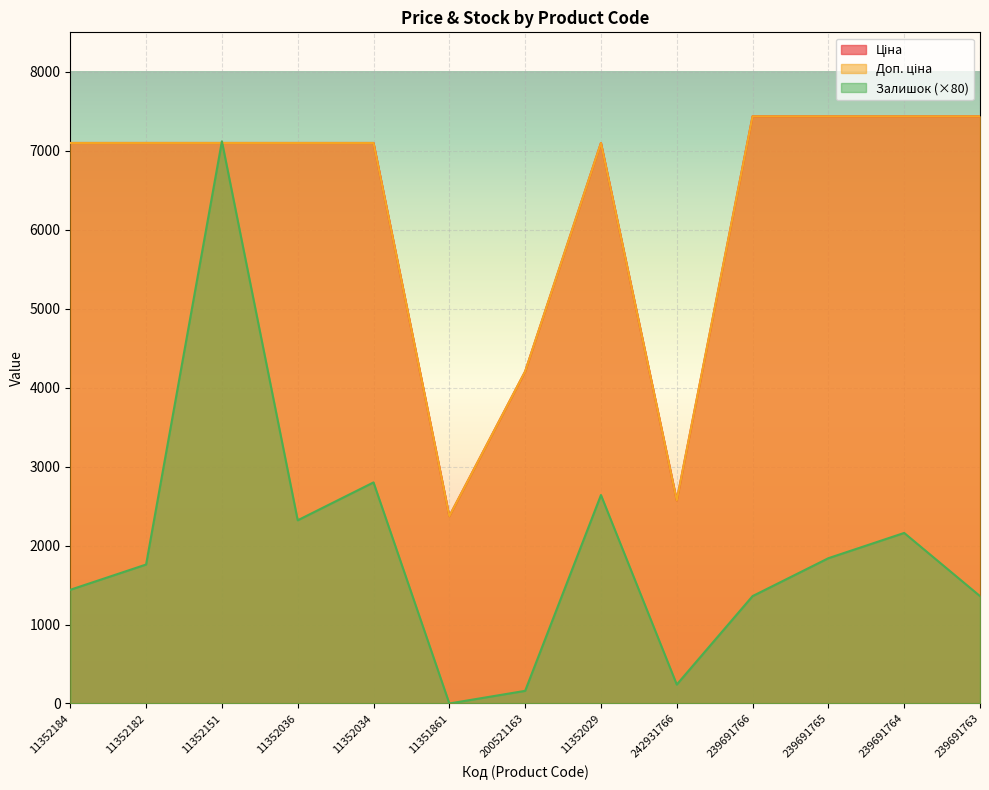

What is the label of the 2nd point from the right?

239691764